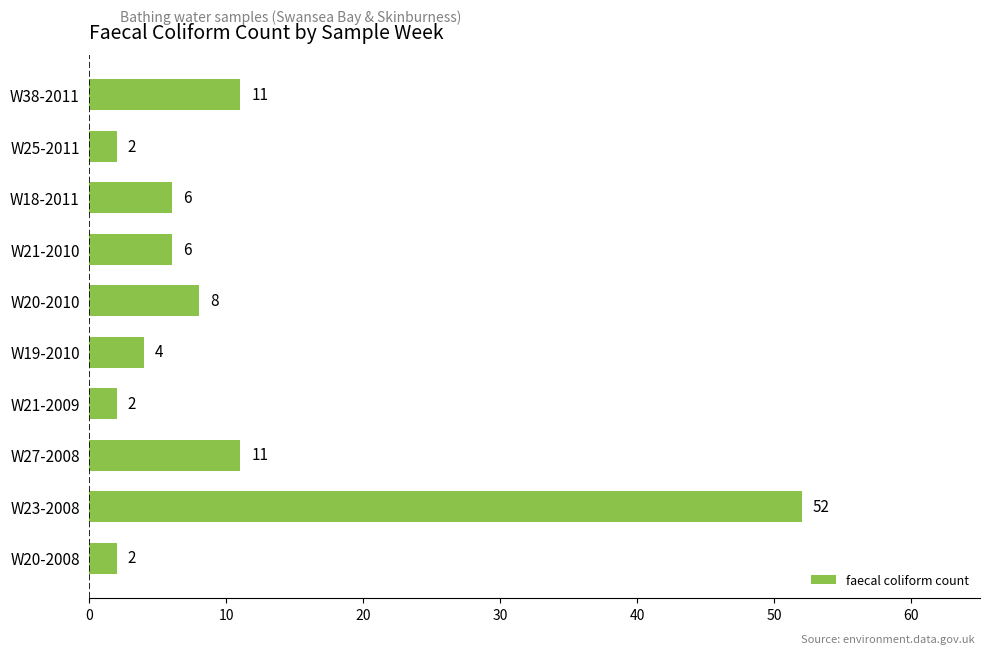

What is the difference between the maximum and second lowest values?

50